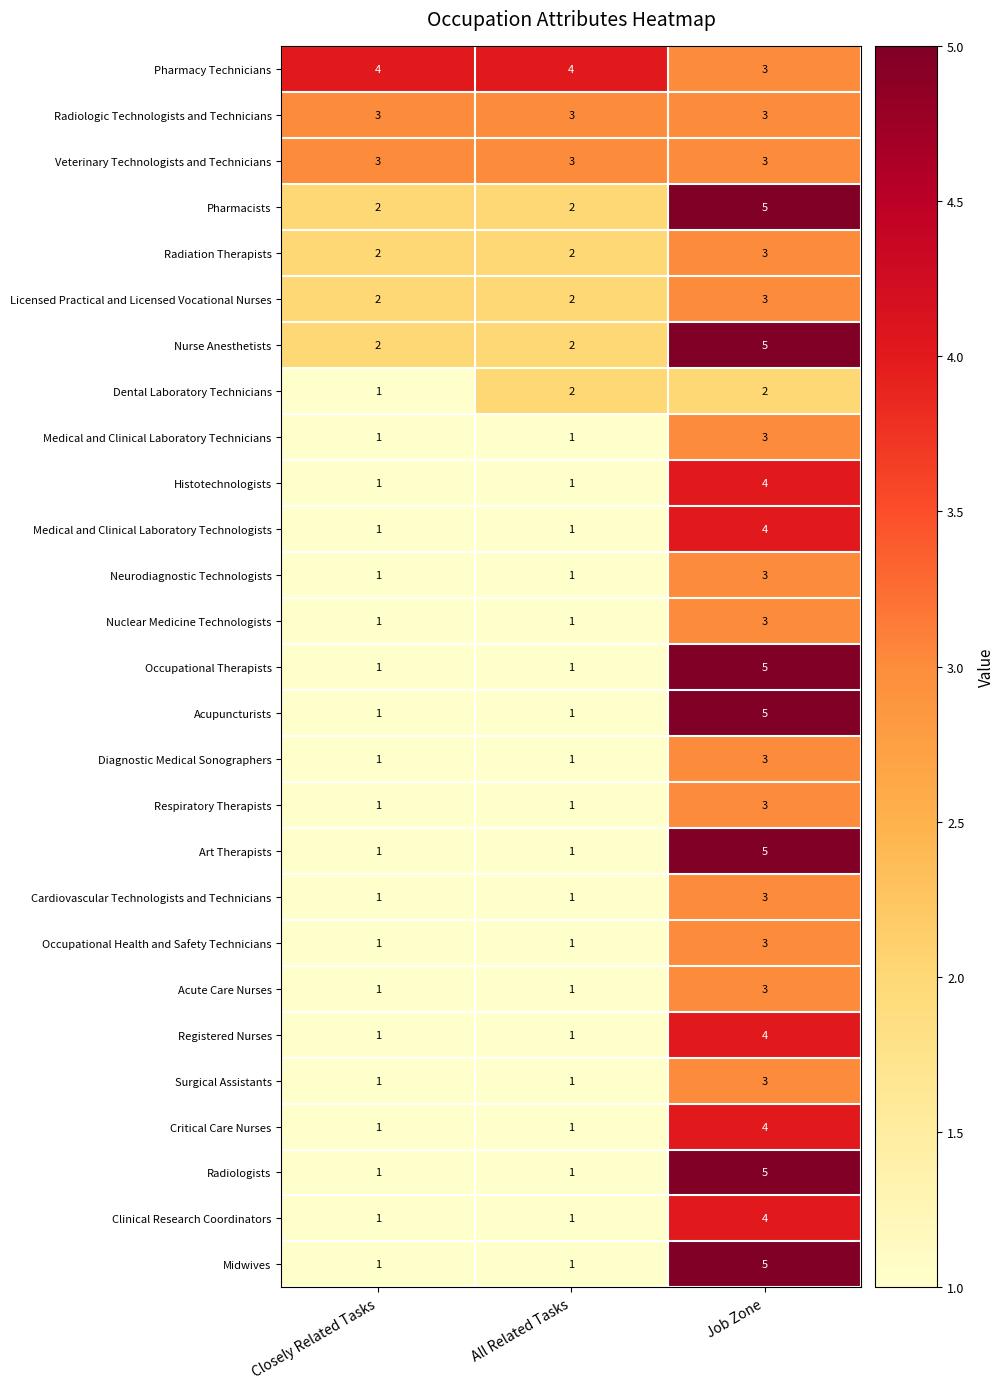

What is the difference between the maximum and minimum values in the Art Therapists series?

4